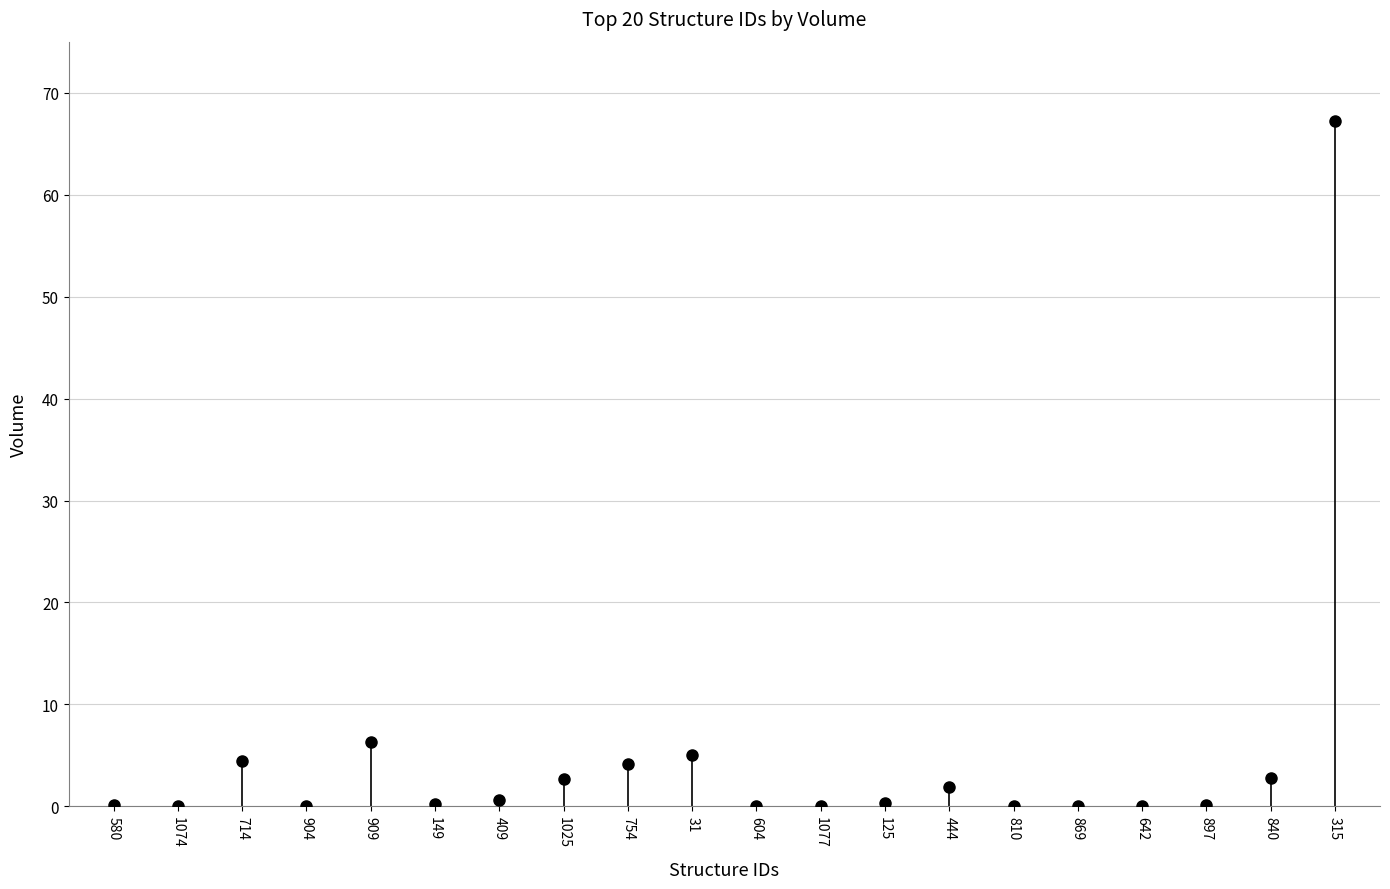

What is the change in value from 714 to 149?

-4.2